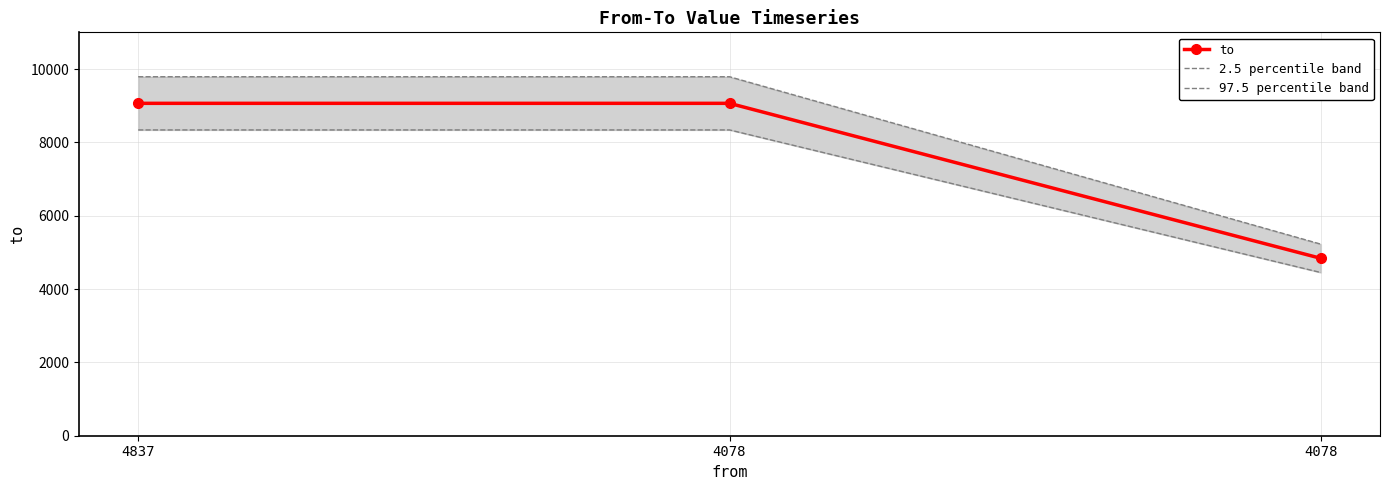

Where is to nearest to the value 6950?

4078